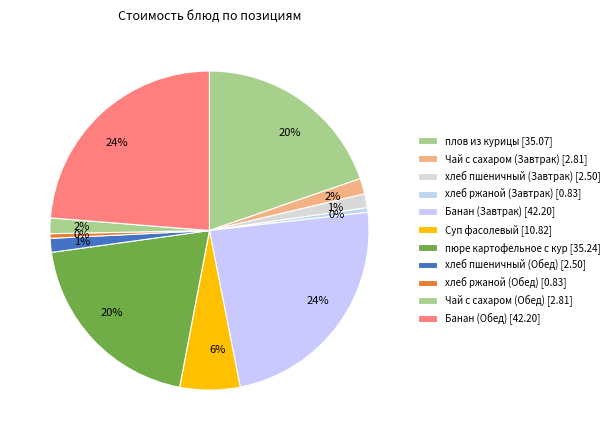

Rank the categories by value from lowest to highest.

хлеб ржаной (Завтрак), хлеб ржаной (Обед), хлеб пшеничный (Завтрак), хлеб пшеничный (Обед), Чай с сахаром (Завтрак), Чай с сахаром (Обед), Суп фасолевый, плов из курицы, пюре картофельное с кур, Банан (Завтрак), Банан (Обед)